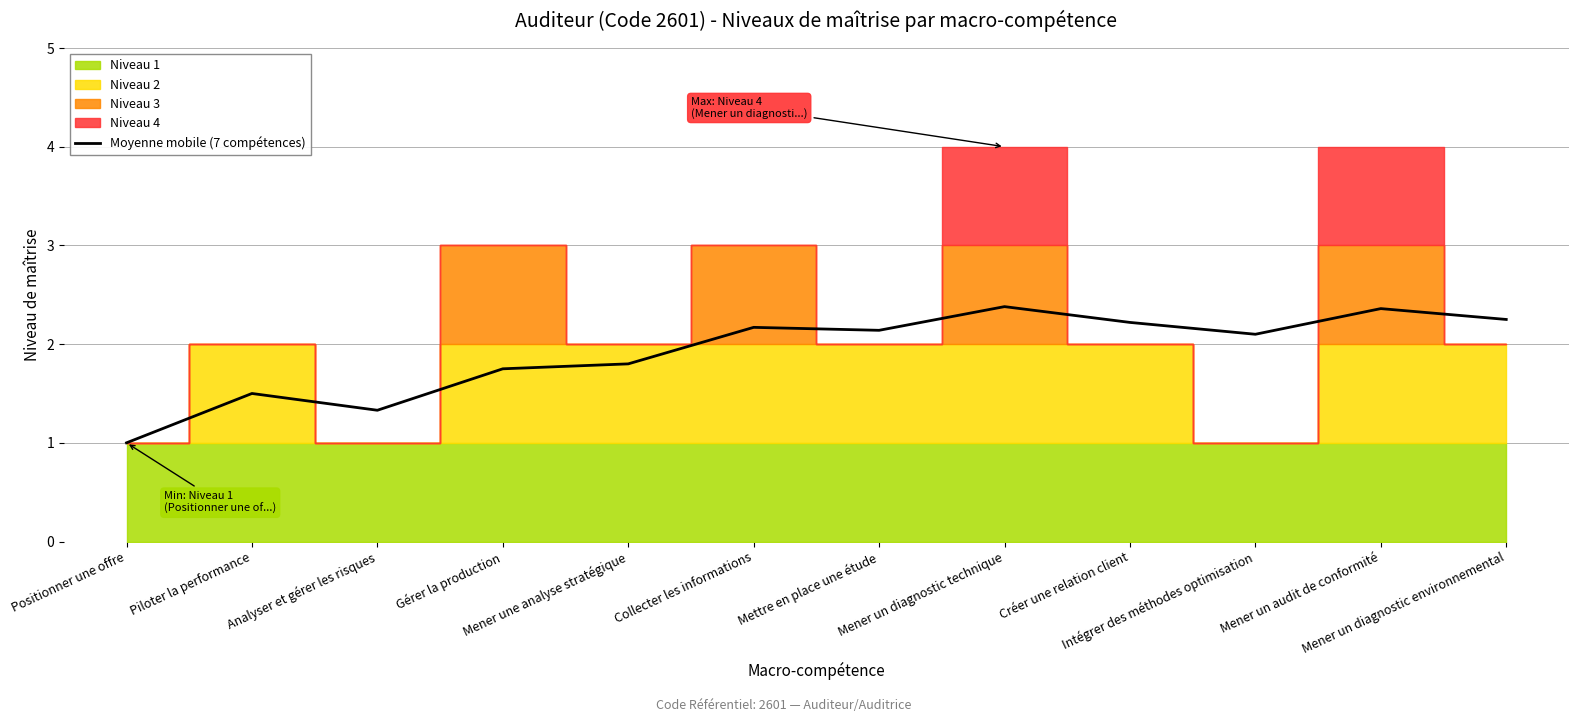

At which label is the value closest to 1?

Positionner une offre